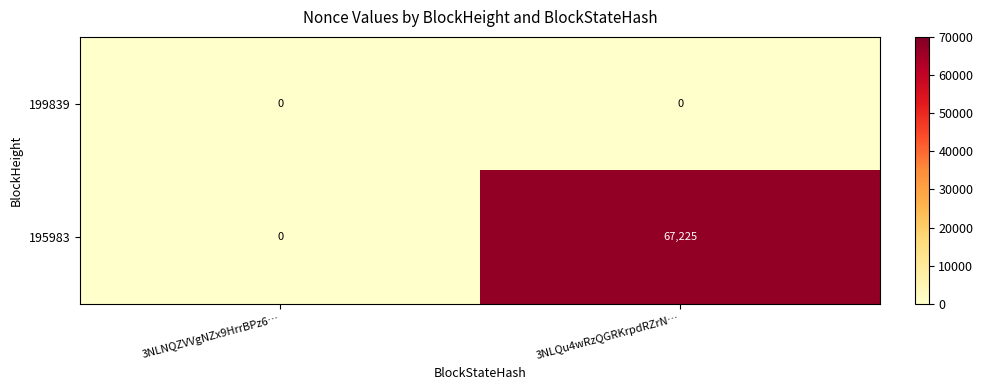

Where is 195983 nearest to the value 33612?

3NLNQZVVgNZx9HrrBPz6…